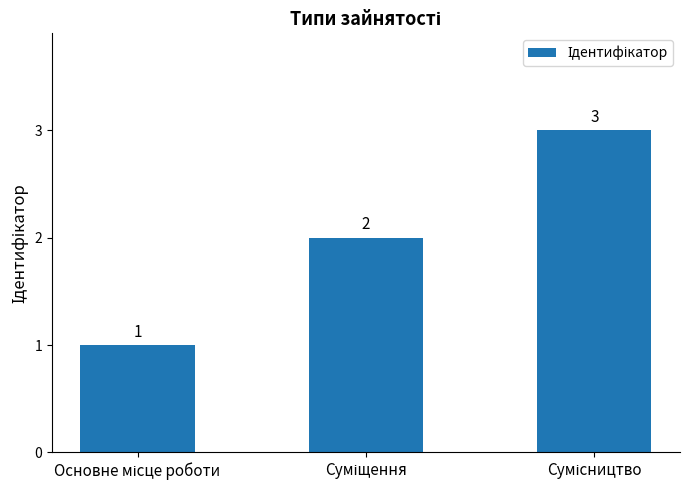

Reading right to left, list all the values displayed in this chart.

3	2	1